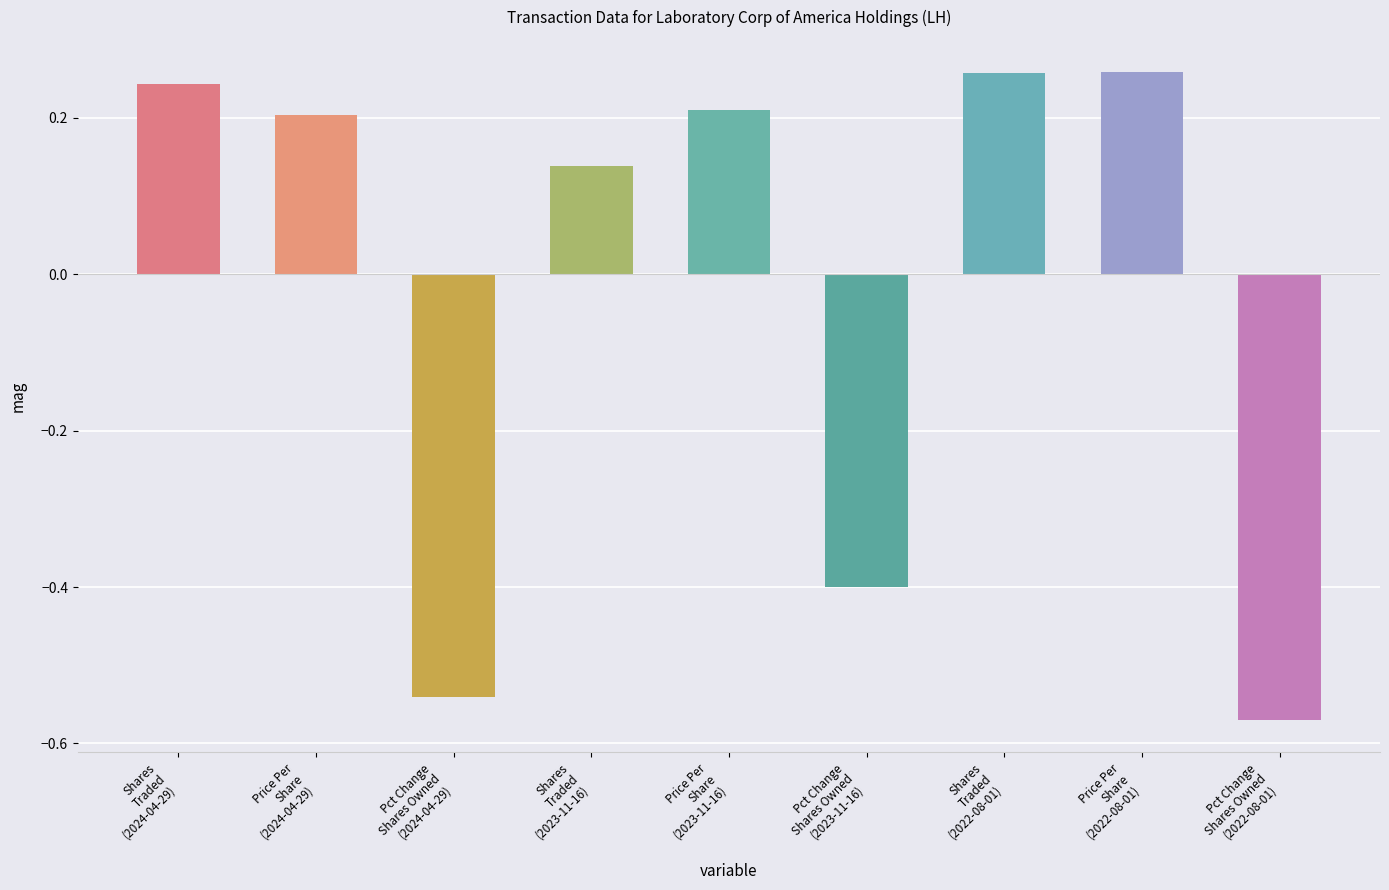

Where is the data nearest to the value 0?

Shares
Traded
(2023-11-16)